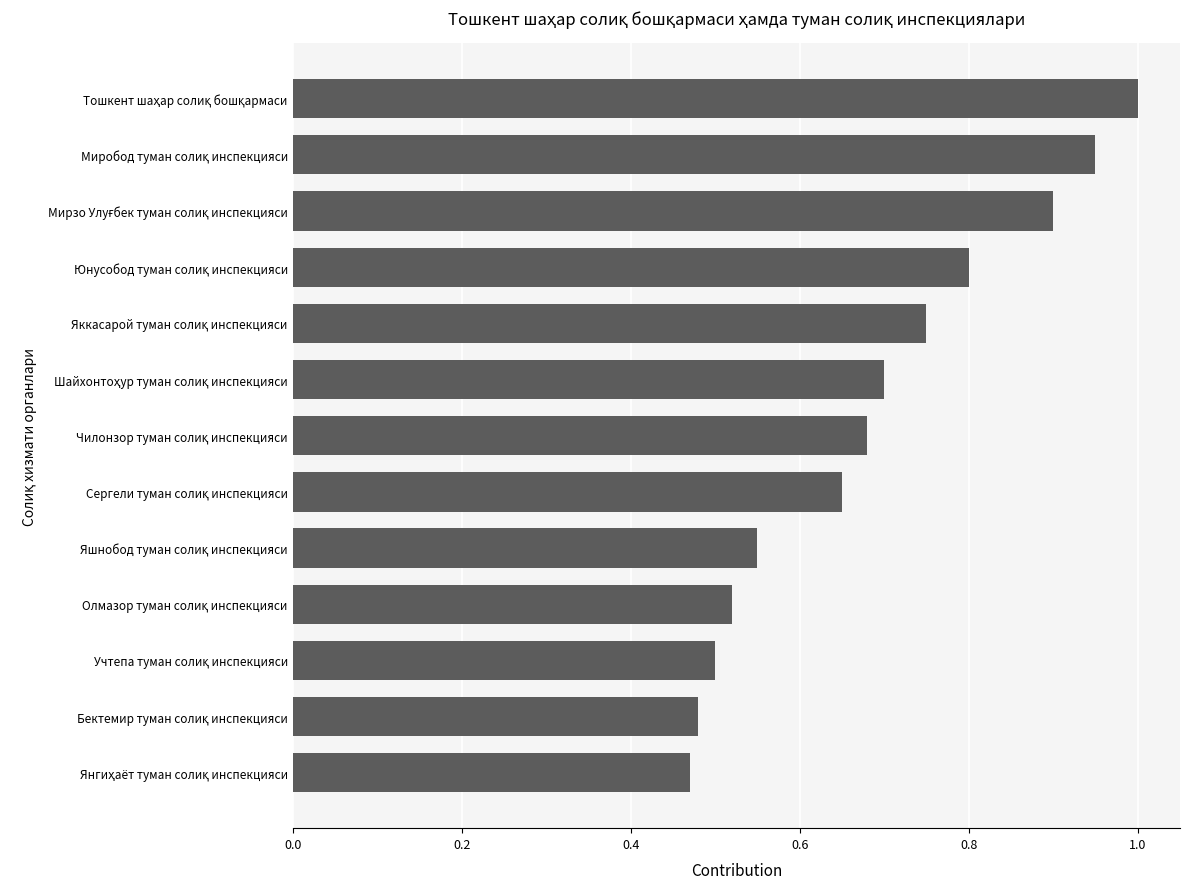

What is the greatest value displayed?

1.0